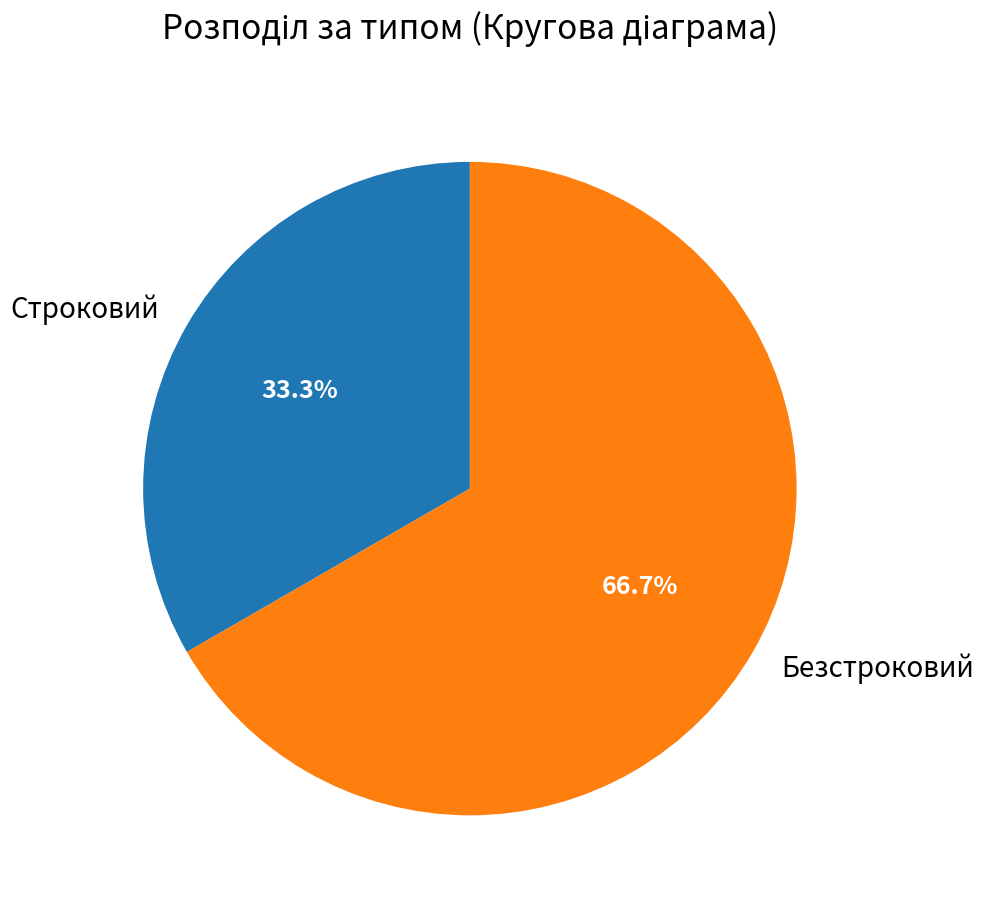

What is the majority slice?

Безстроковий